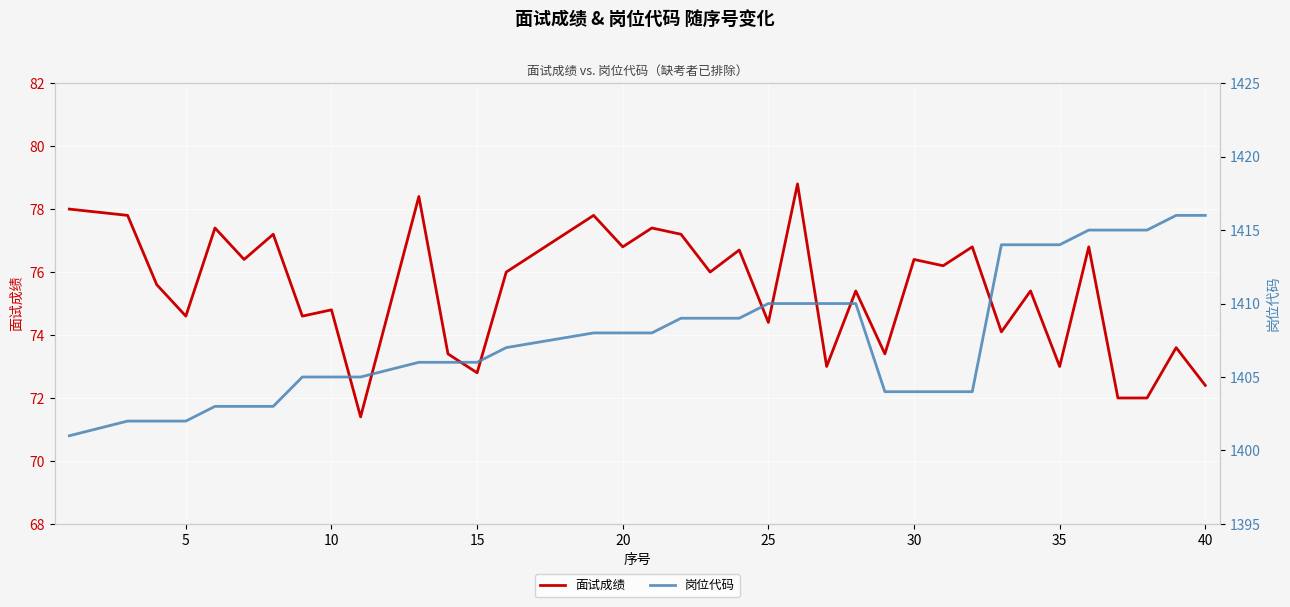

True or false: 面试成绩 and 岗位代码 intersect in this chart.

False